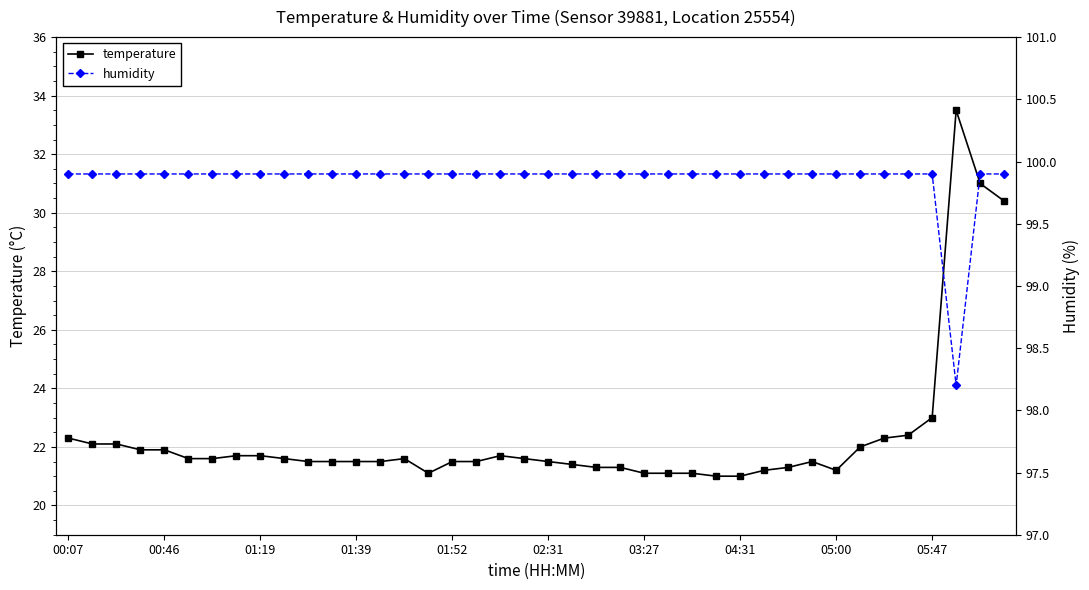

True or false: temperature and humidity intersect in this chart.

False